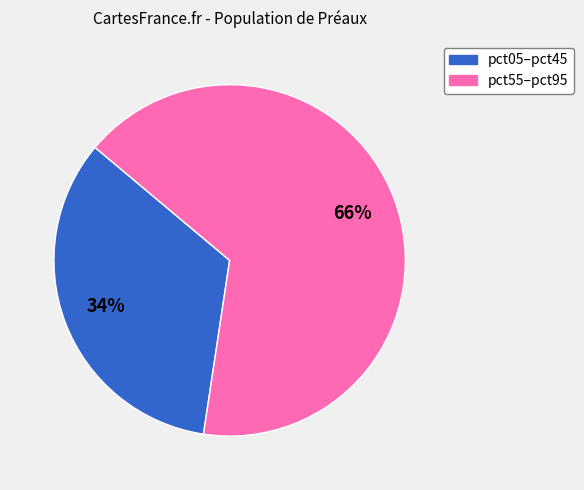

To the nearest percent, what is the average slice percentage?

50%